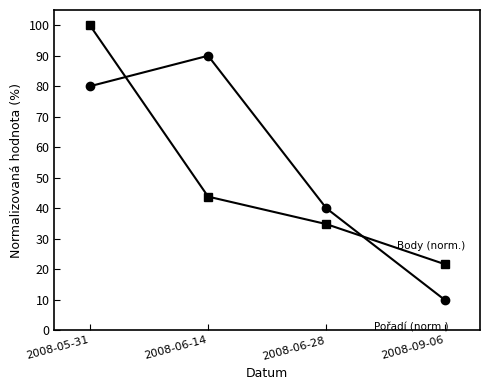

What is the difference between the highest and lowest values at 2008-06-14?

46.2